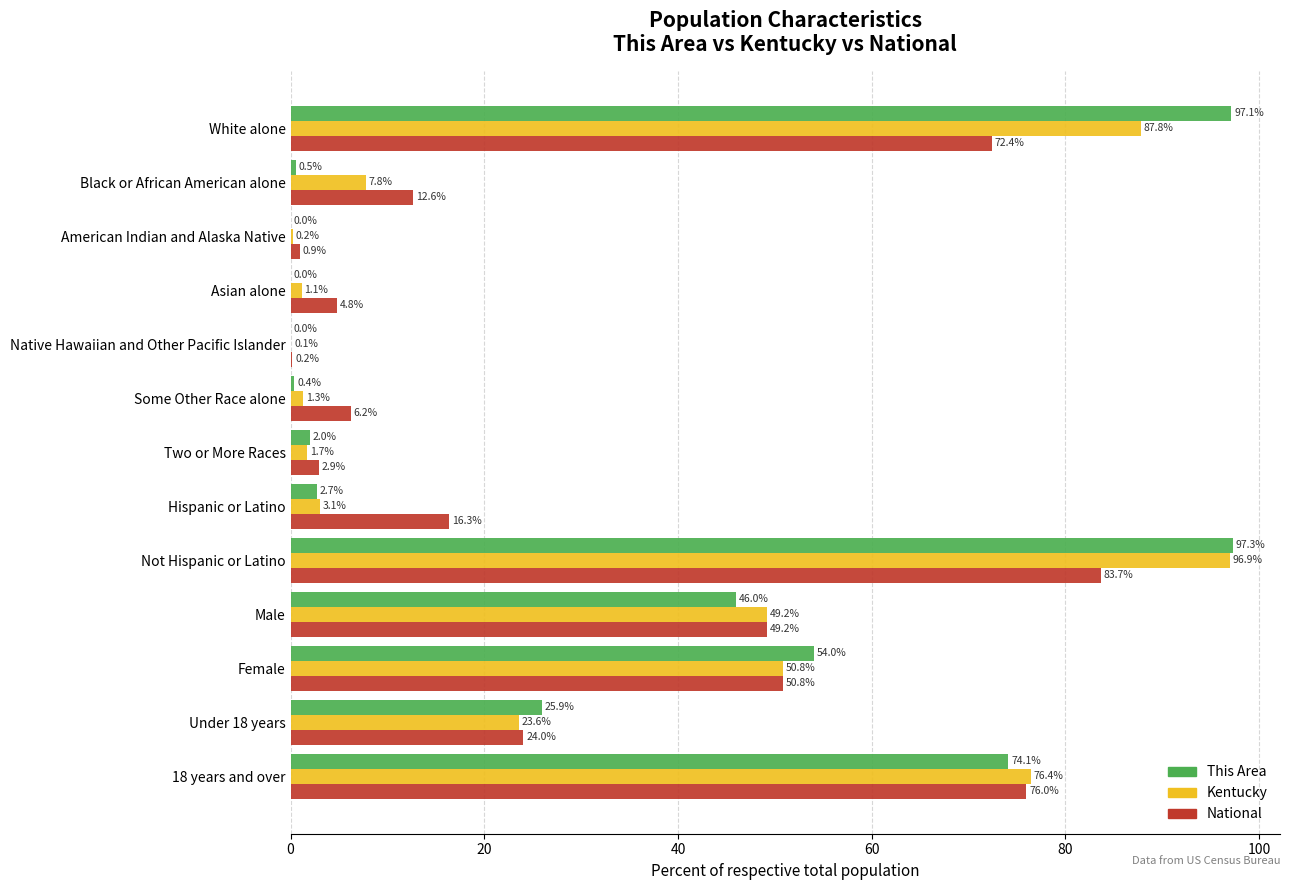

The National series shows 16.3 at Hispanic or Latino. True or false?

True